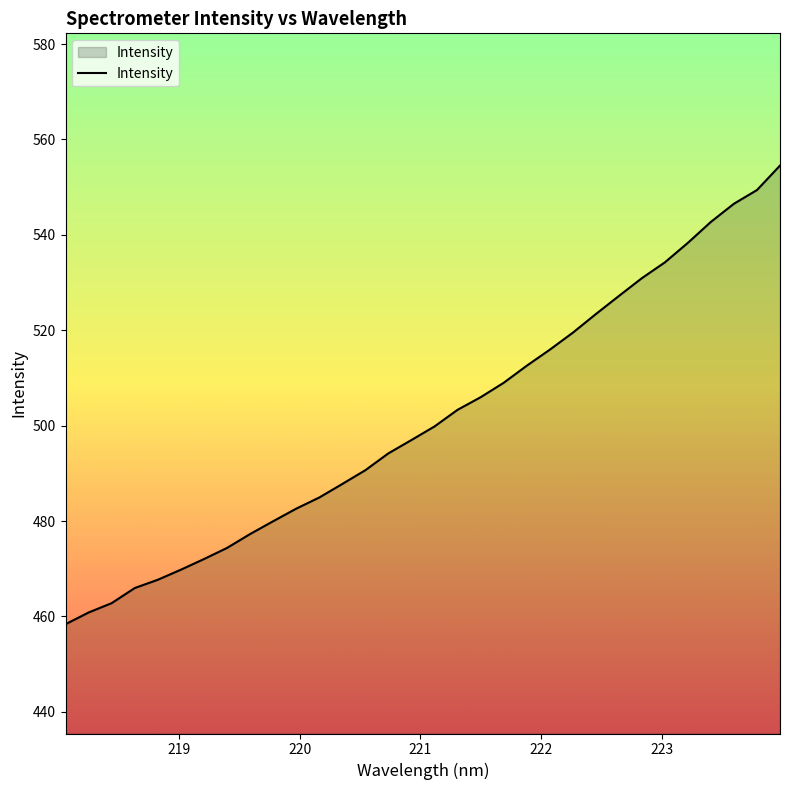

What is the difference between the maximum and minimum values?

96.2